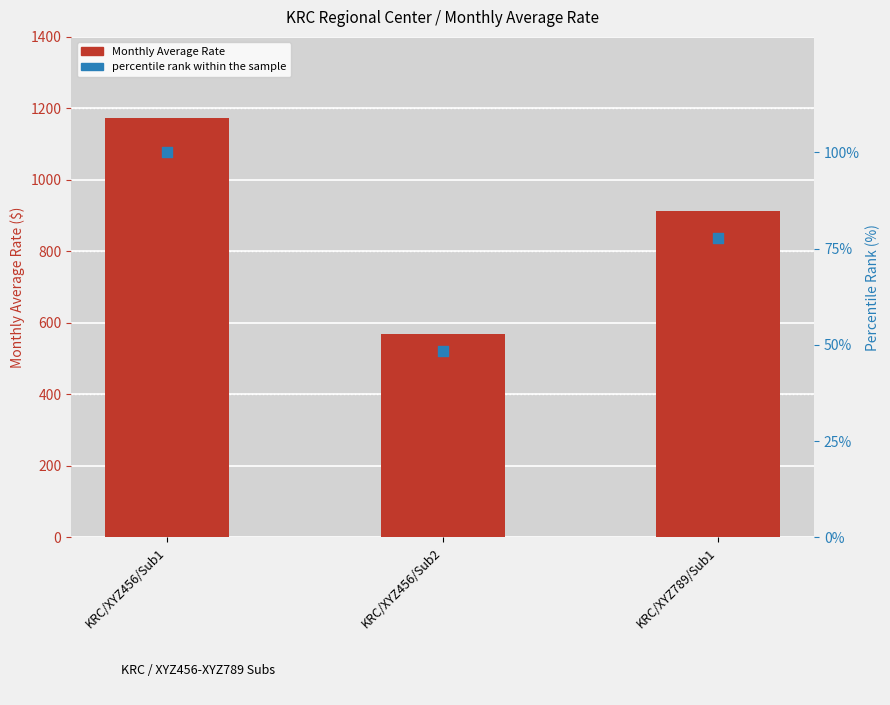

What is the total value across all series at KRC/XYZ456/Sub2?

616.3